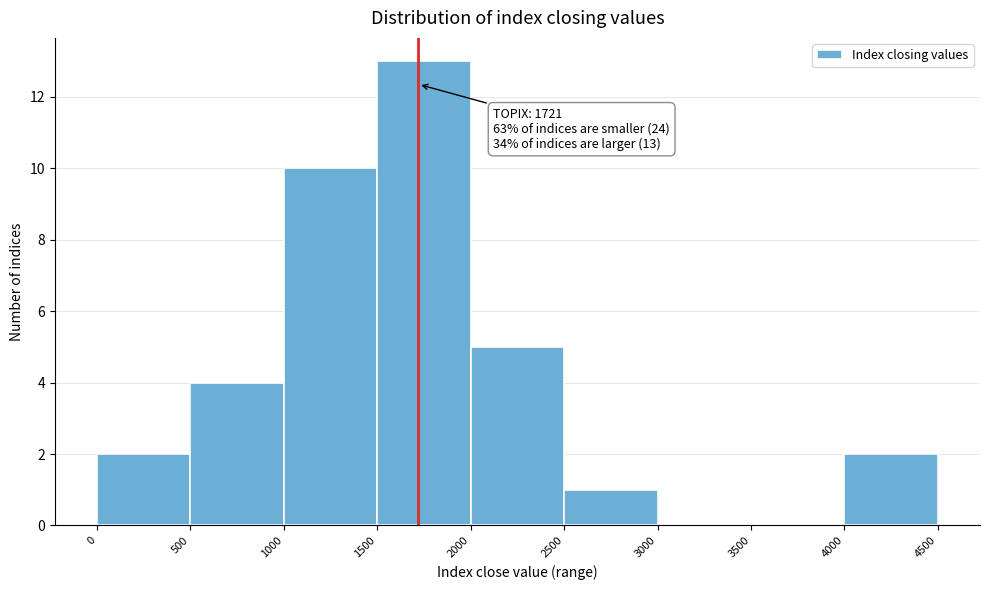

Over which range of the x-axis is the bar tallest?

1500 to 2000